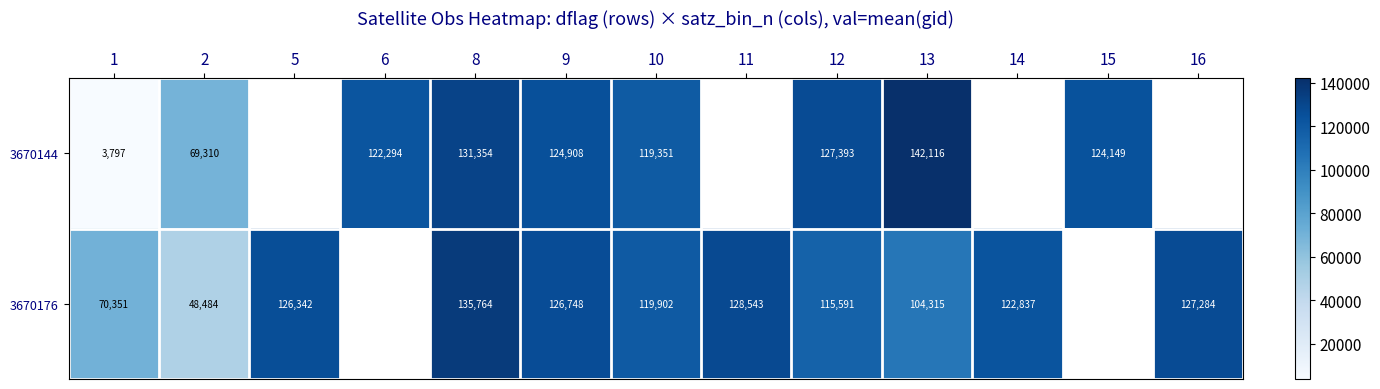

Rank the series at 1 from lowest to highest value.

3670144, 3670176